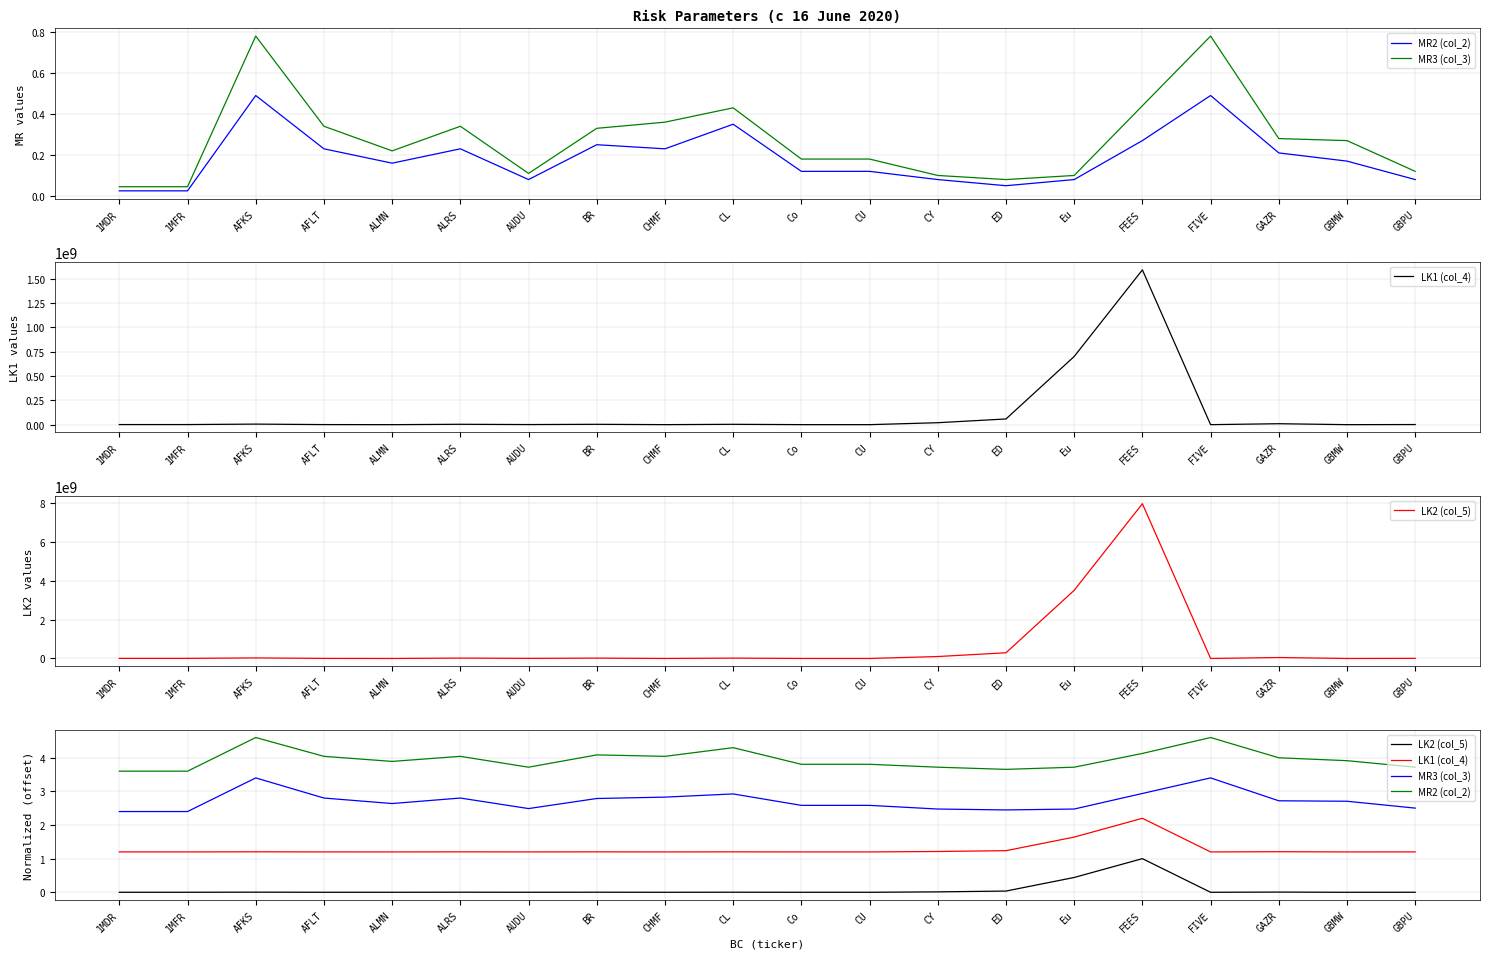

At which category does the chart reach its minimum across all series?

ALMN